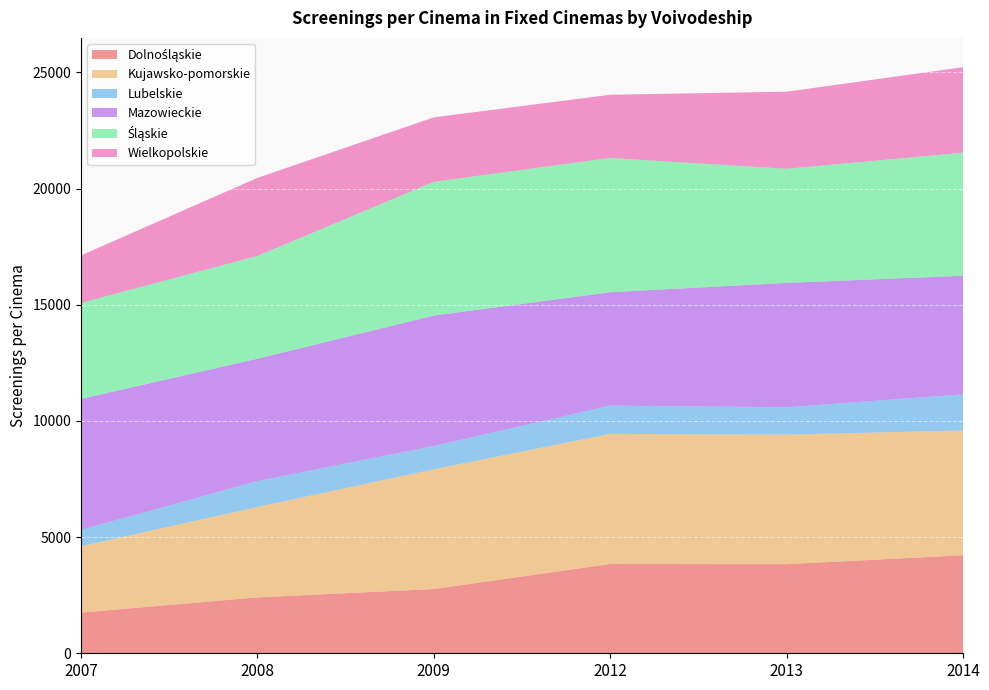

Reading left to right, list all the values displayed in this chart.

Dolnośląskie: 1750	2405	2764	3841	3835	4218
Kujawsko-pomorskie: 2857	3894	5155	5602	5575	5375
Lubelskie: 706	1112	1002	1216	1177	1550
Mazowieckie: 5632	5265	5613	4880	5353	5104
Śląskie: 4134	4425	5757	5778	4910	5297
Wielkopolskie: 2045	3358	2773	2721	3318	3679